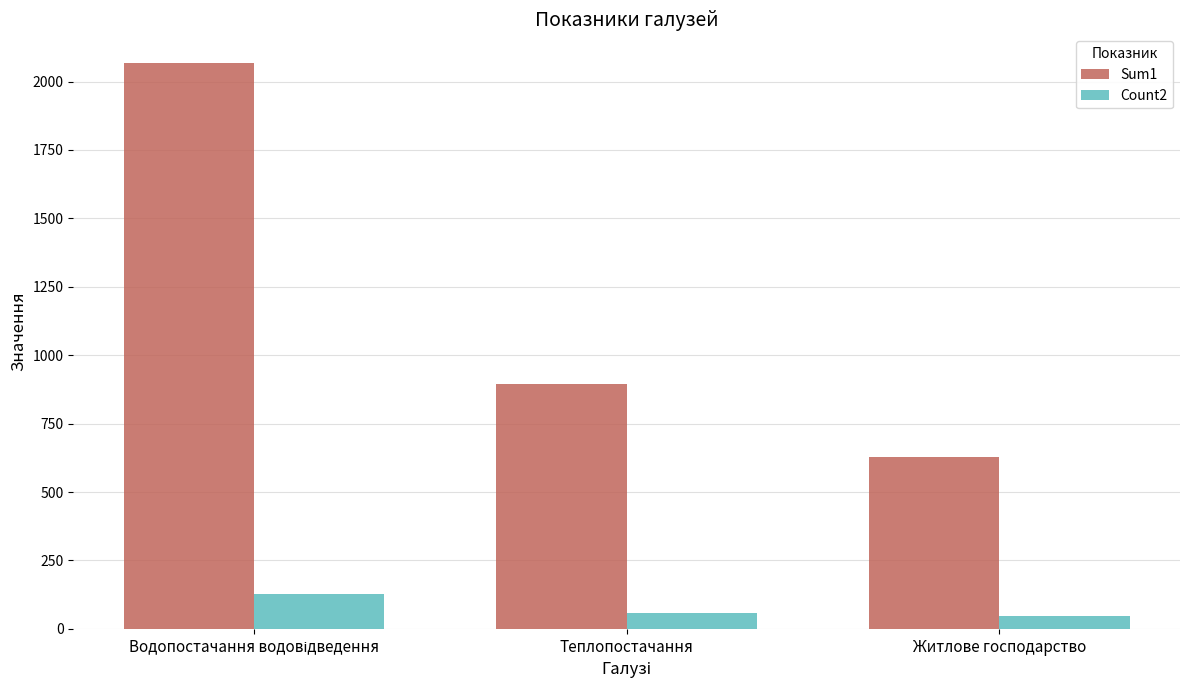

How many bars are there in total?

6